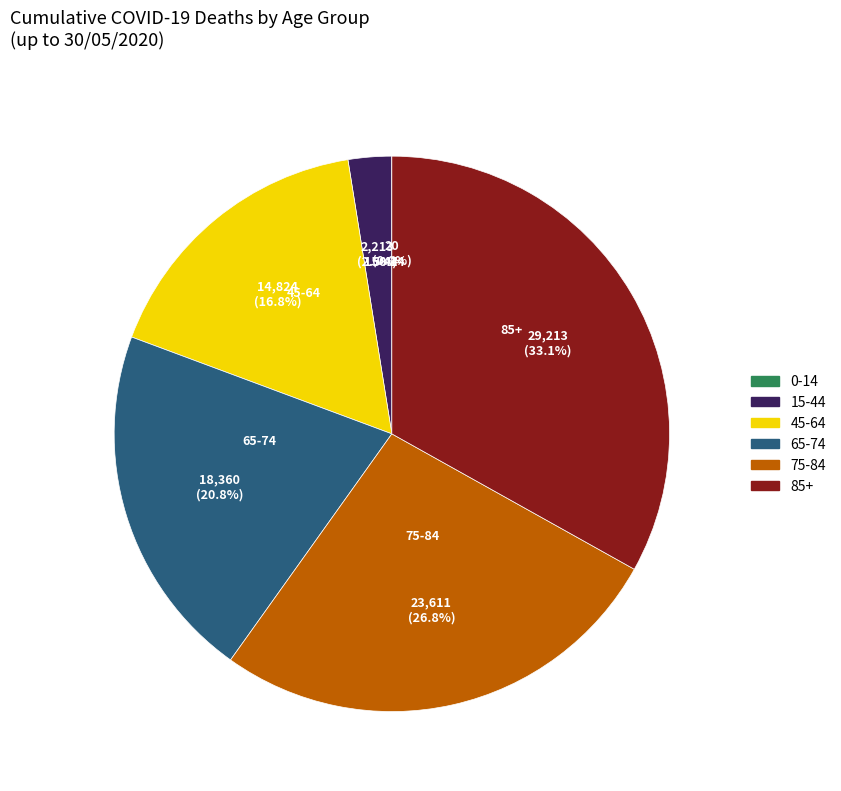

Approximately how many times larger is the value at 75-84 compared to 45-64?

1.6